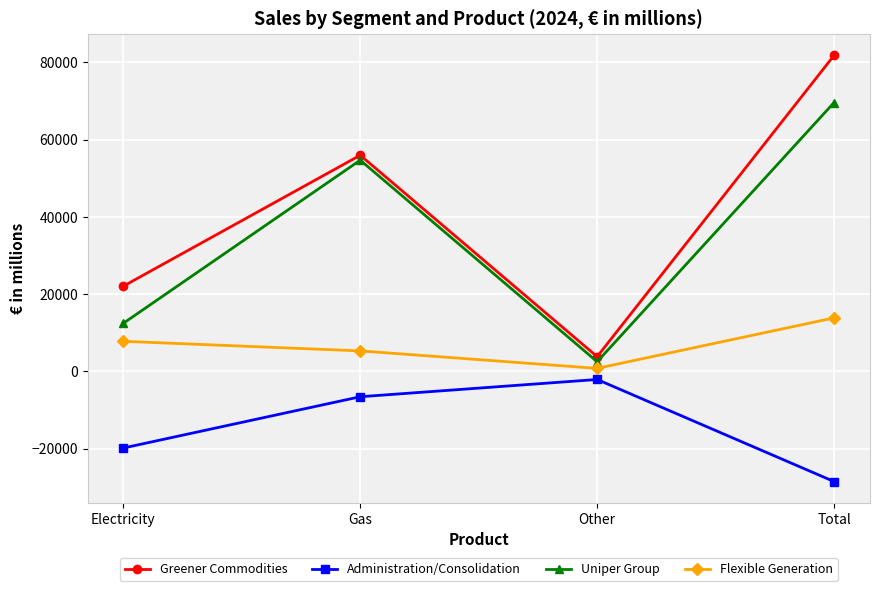

Where is the first local maximum for Uniper Group?

Gas